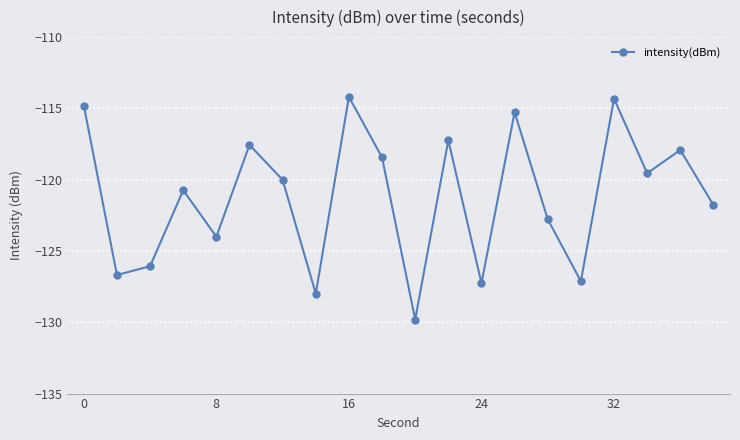

What is the smallest value displayed?

-129.8